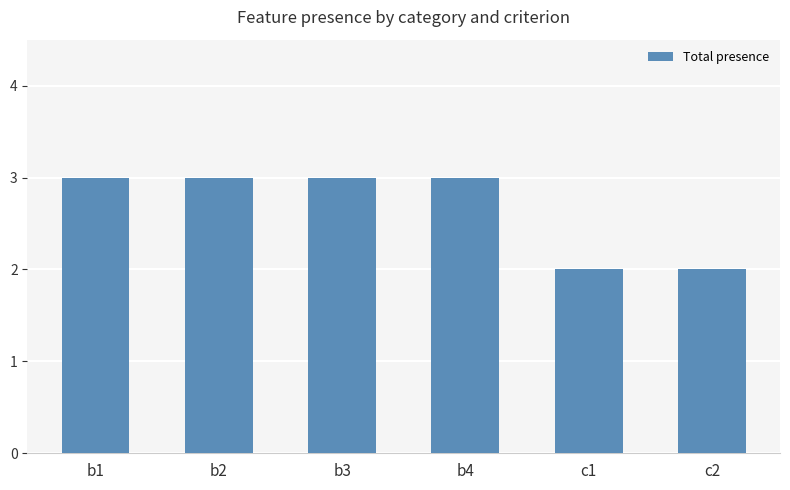

Reading right to left, list all the values displayed in this chart.

2	2	3	3	3	3